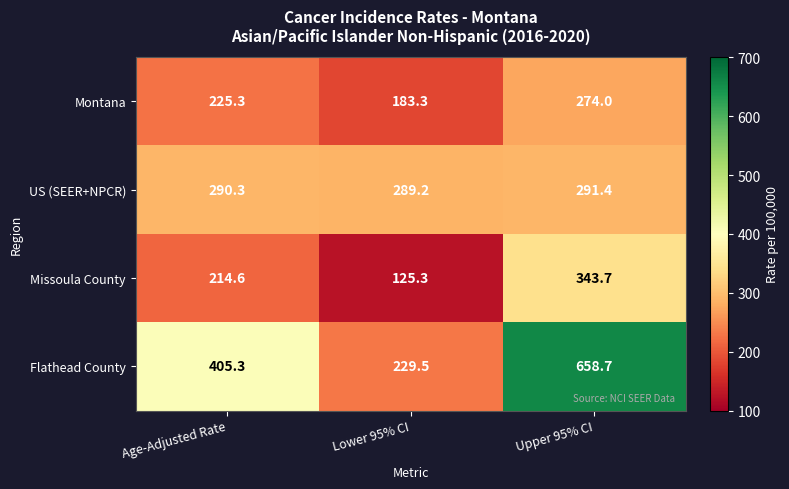

What is the greatest value displayed?

658.7